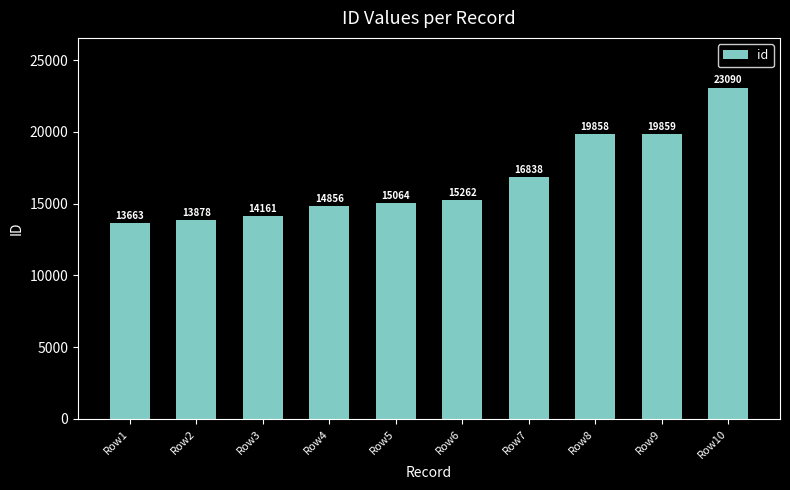

What is the difference between the maximum and minimum values?

9427